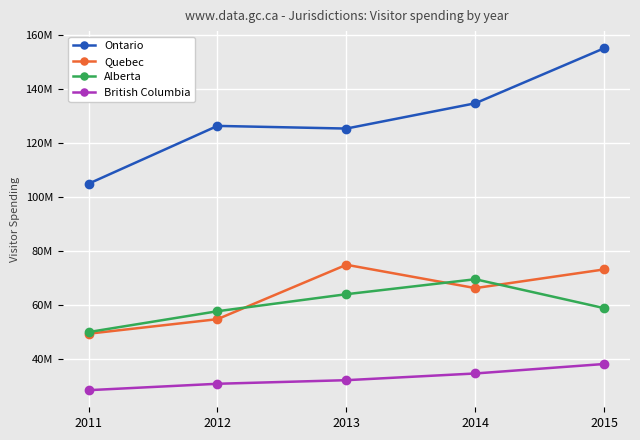

What are all the series names shown in the legend?

Ontario, Quebec, Alberta, British Columbia